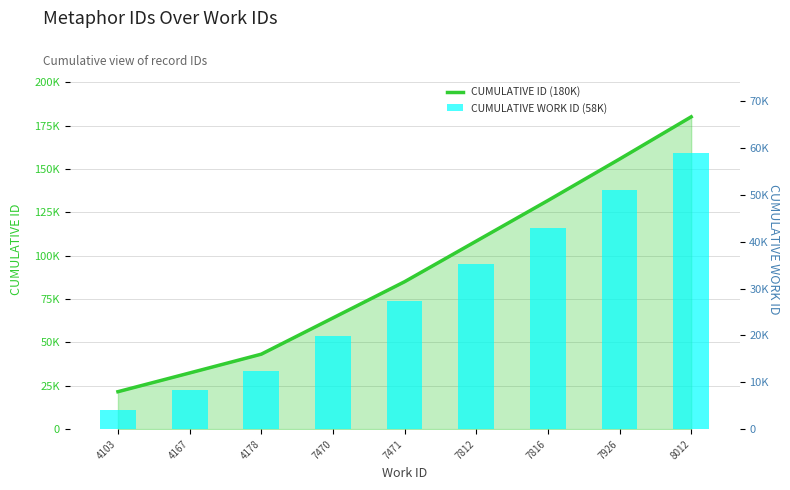

Does the chart contain any negative values?

No